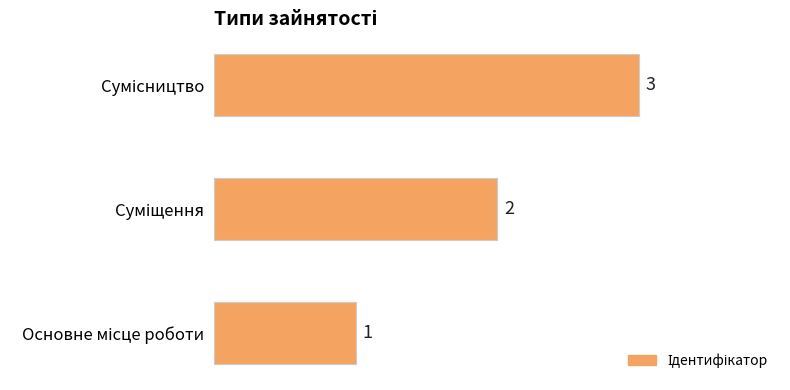

What is the maximum value shown in the chart?

3